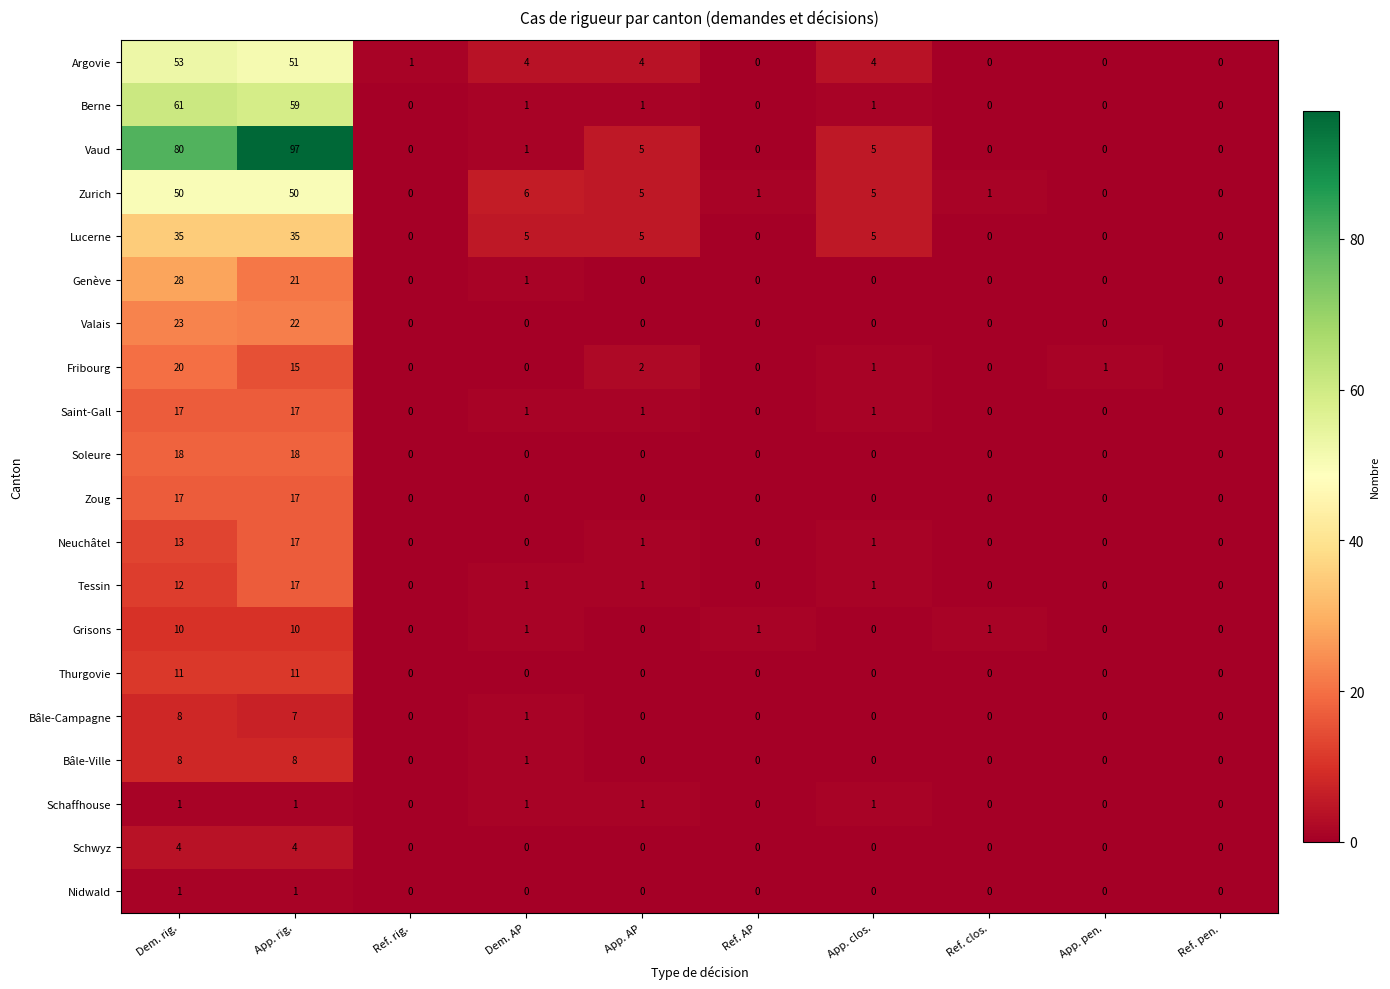

At which category does the chart reach its peak across all series?

App. rig.